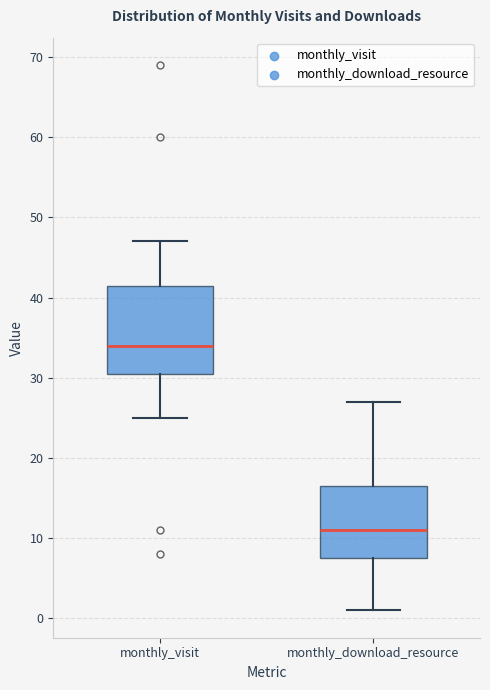

Reading left to right, transcribe this box plot: for each box, give where its median line is, the range the box spans, and where its two whiskers end, as read against the y-axis. The values are not printed on the chart, so give them approximately, as read against the axis.

monthly_visit: median 34, box 31 to 42, whiskers 25 to 47
monthly_download_resource: median 11, box 8 to 17, whiskers 1 to 27